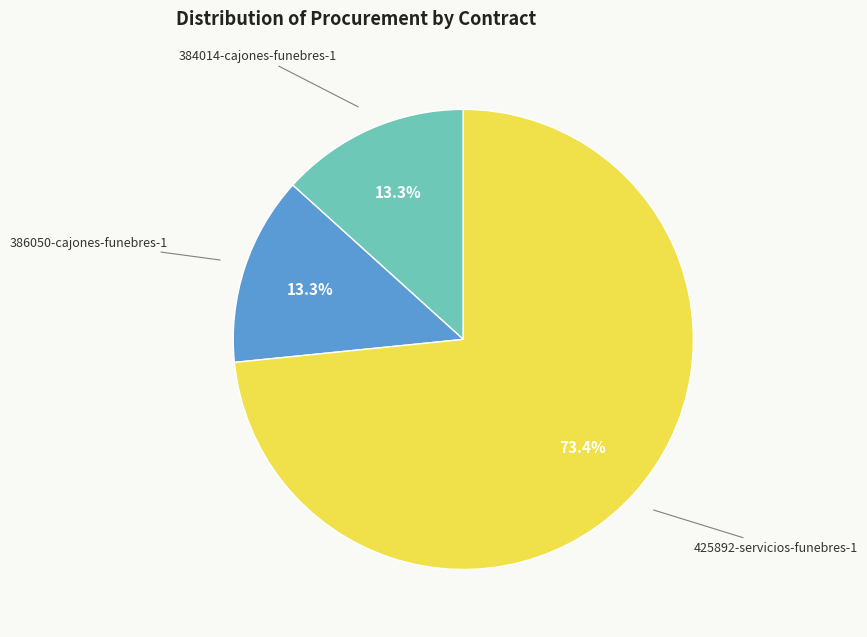

Is there any slice that represents more than half of the pie?

Yes